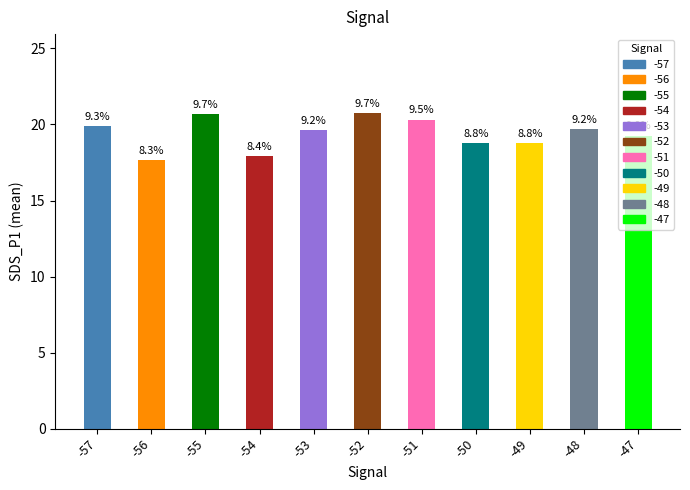

Are the bars horizontal?

No